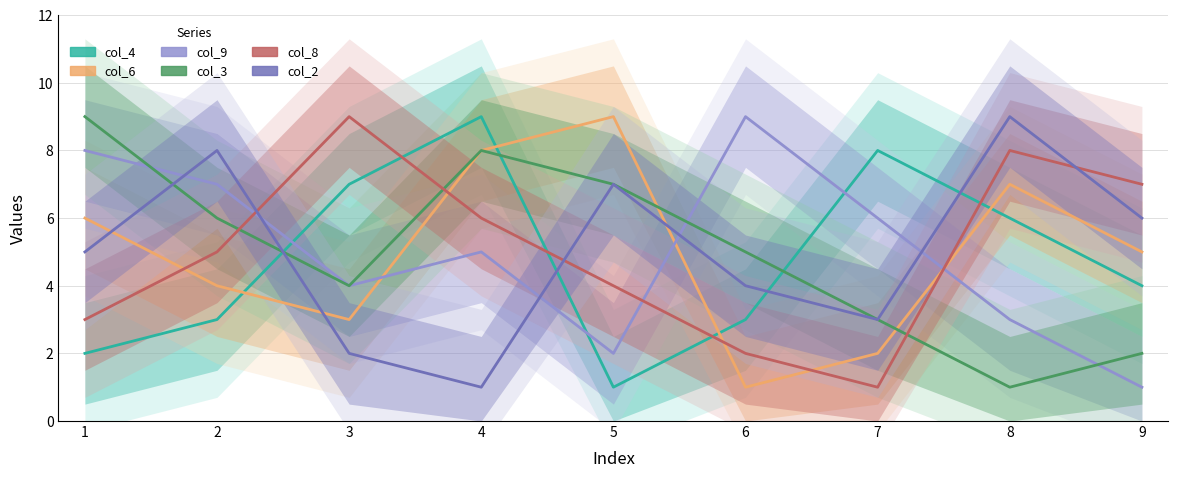

At which category does col_8 reach its first local valley?

7